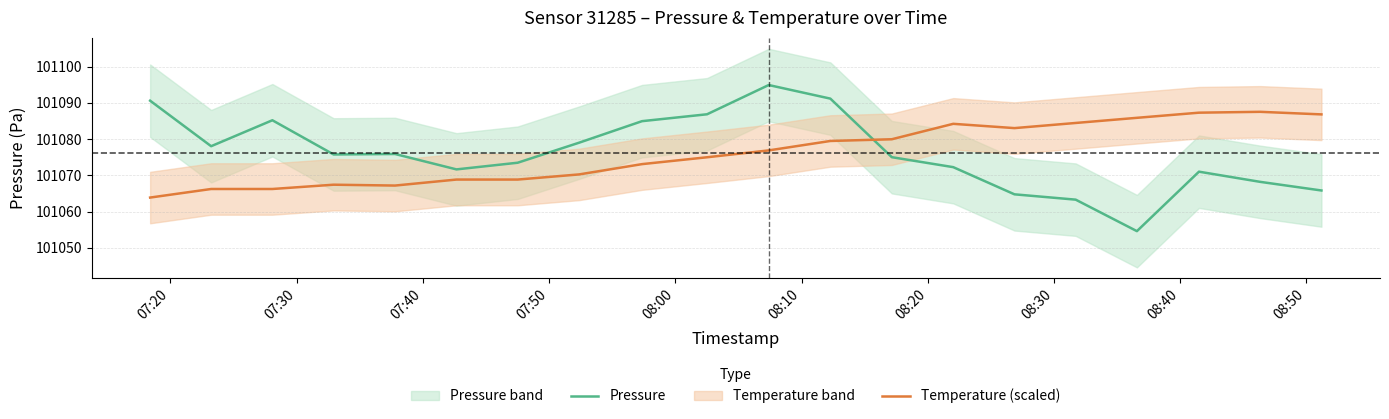

What is the highest value of the Temperature (scaled) series?

101087.5